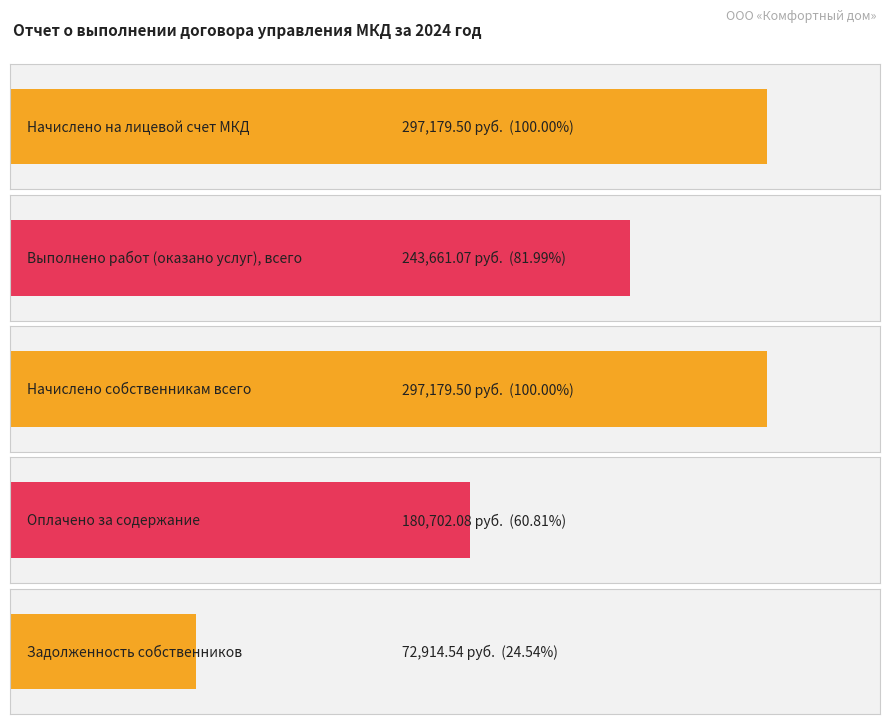

What is the value of the 5th bar from the left?

72914.5